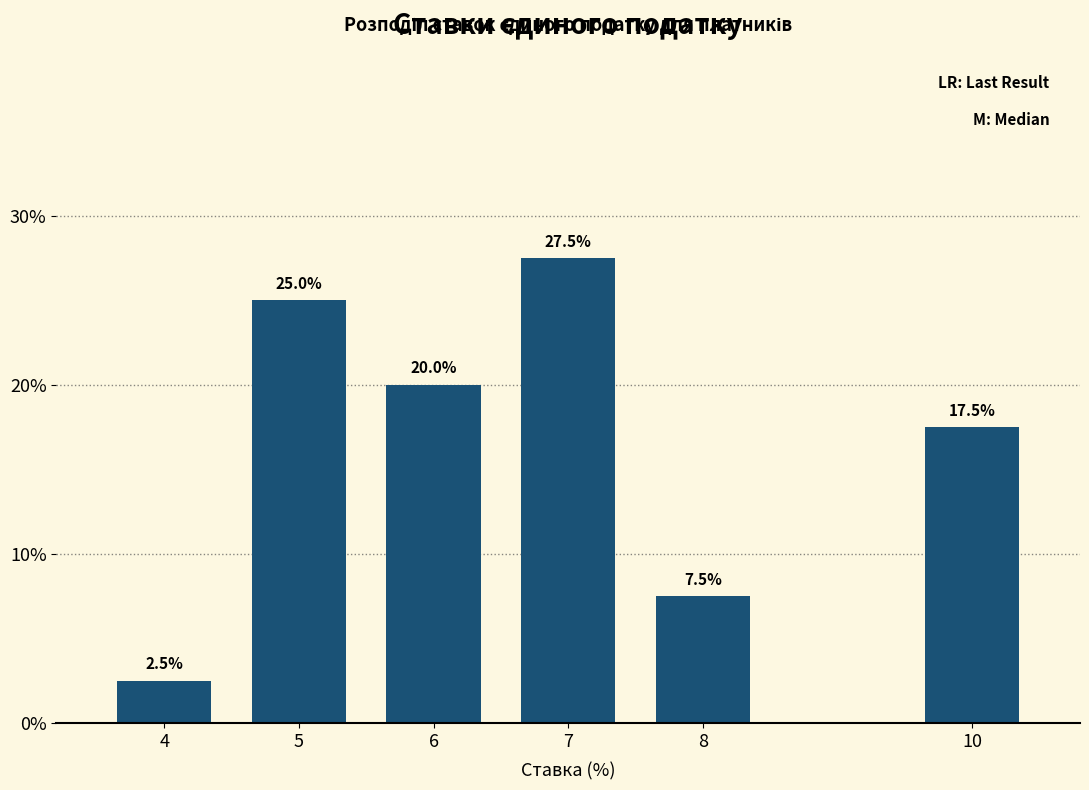

Reading right to left, what are all the values shown in this chart?

17.5	7.5	27.5	20.0	25.0	2.5